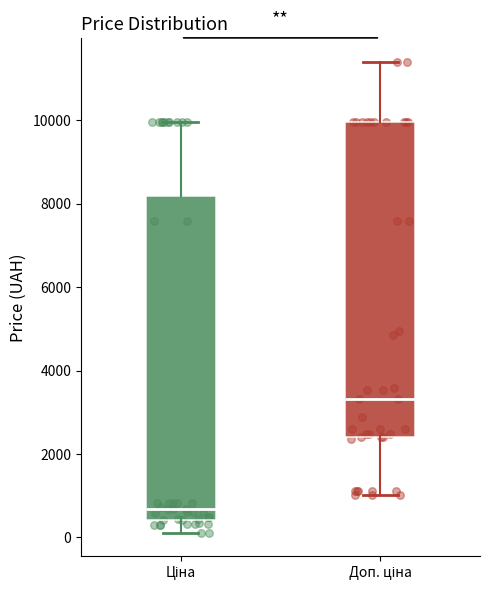

Which box's median line is the lowest?

Ціна